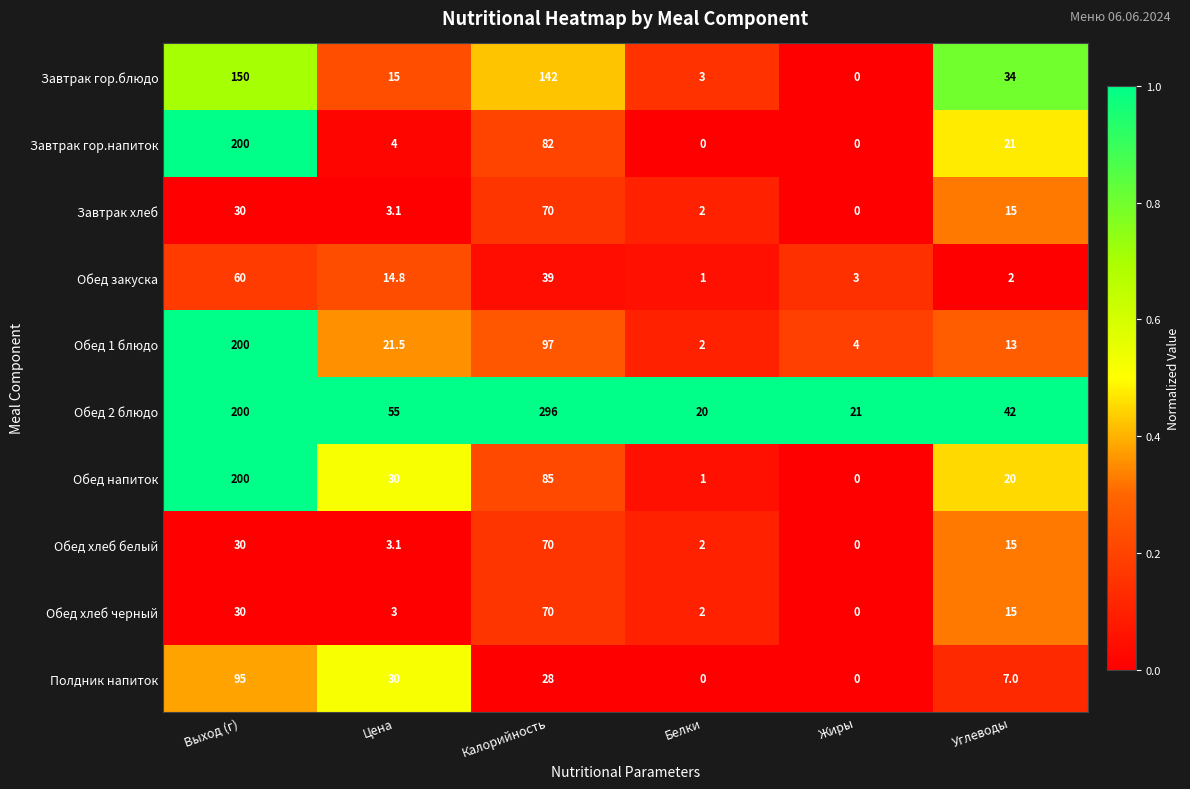

What is the difference between the maximum and minimum values in the Завтрак гор.напиток series?

200.0